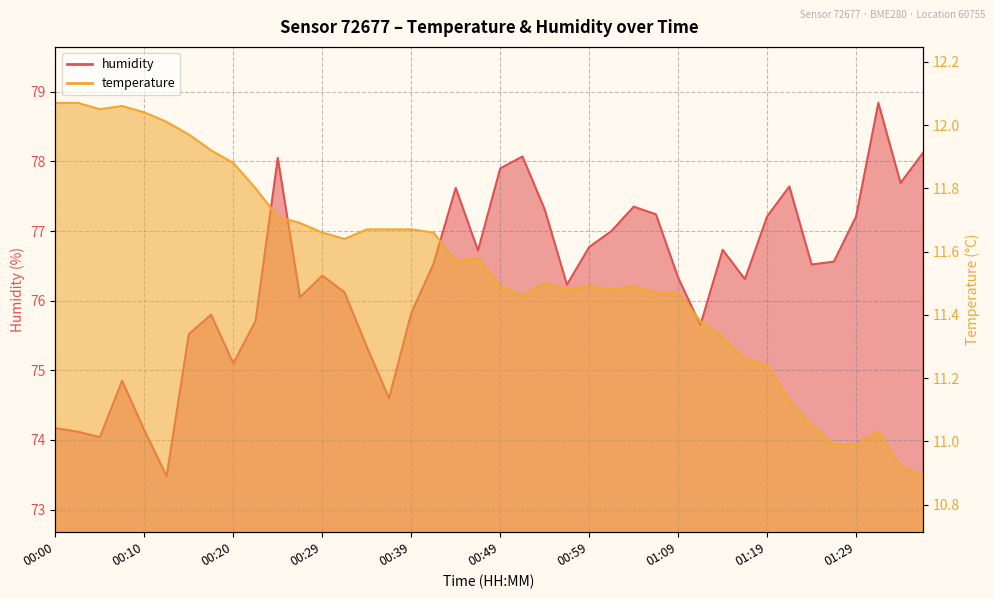

Read the temperature value at 00:03.

12.1